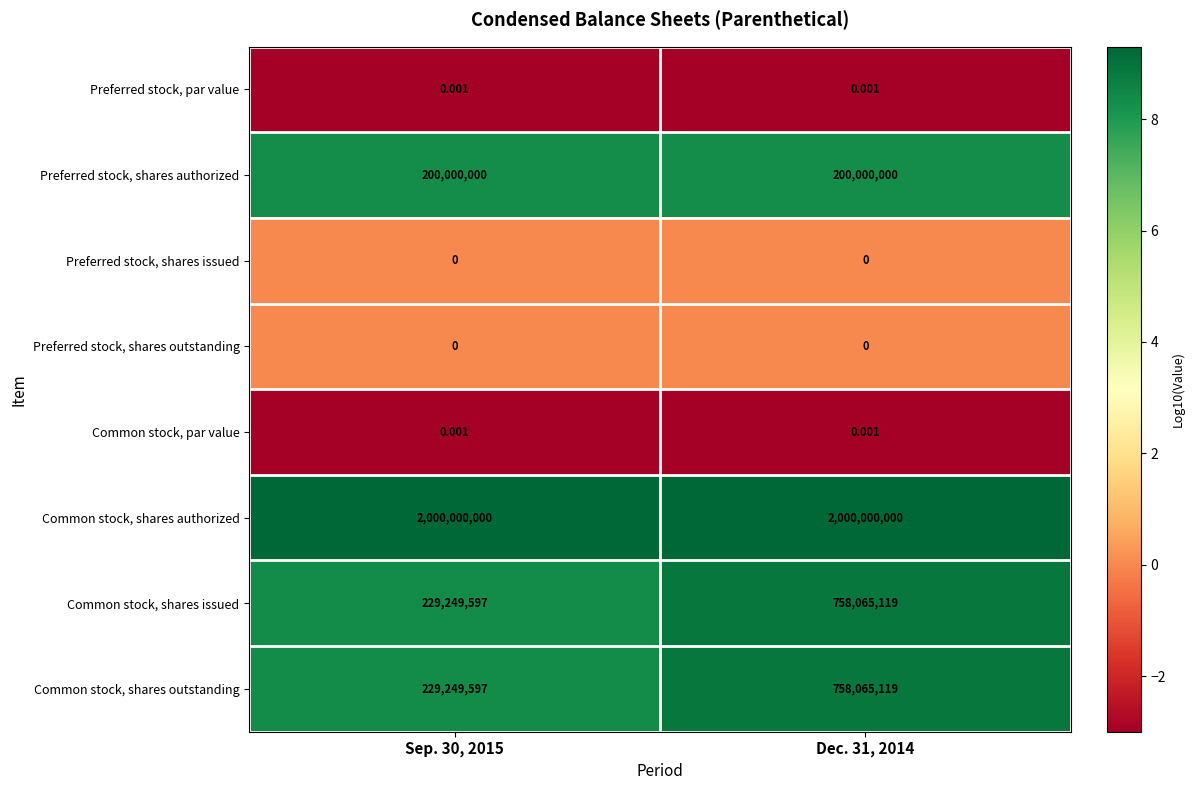

Which series has the largest total across all categories?

Common stock, shares authorized